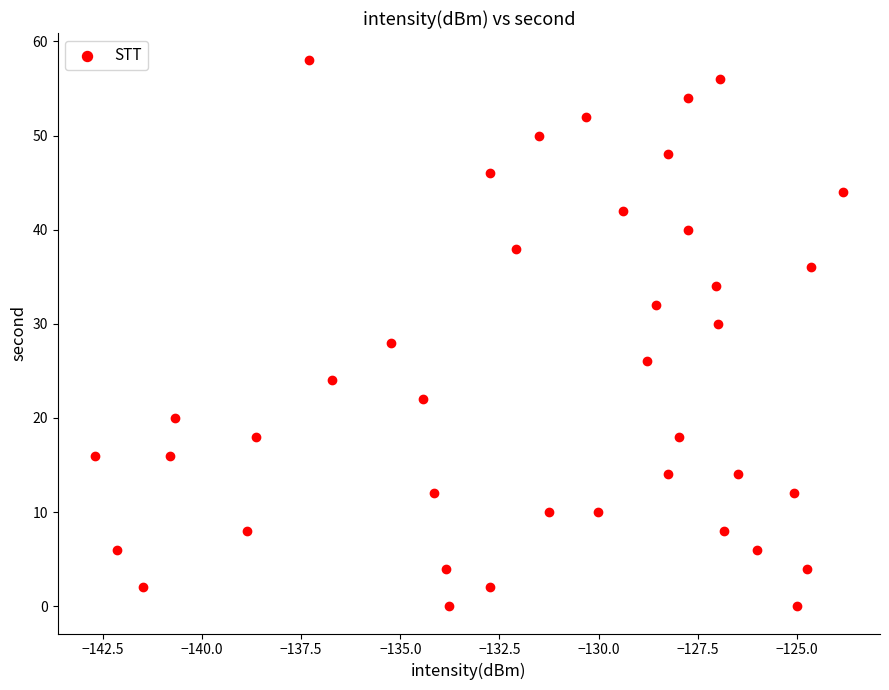

What is the range of Y values (max minus min)?

58